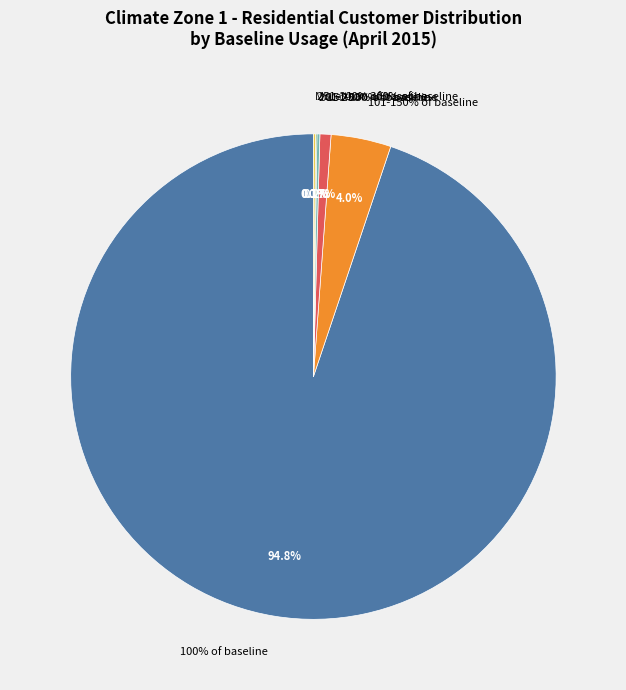

Does 100% of baseline represent more than half of the total?

Yes